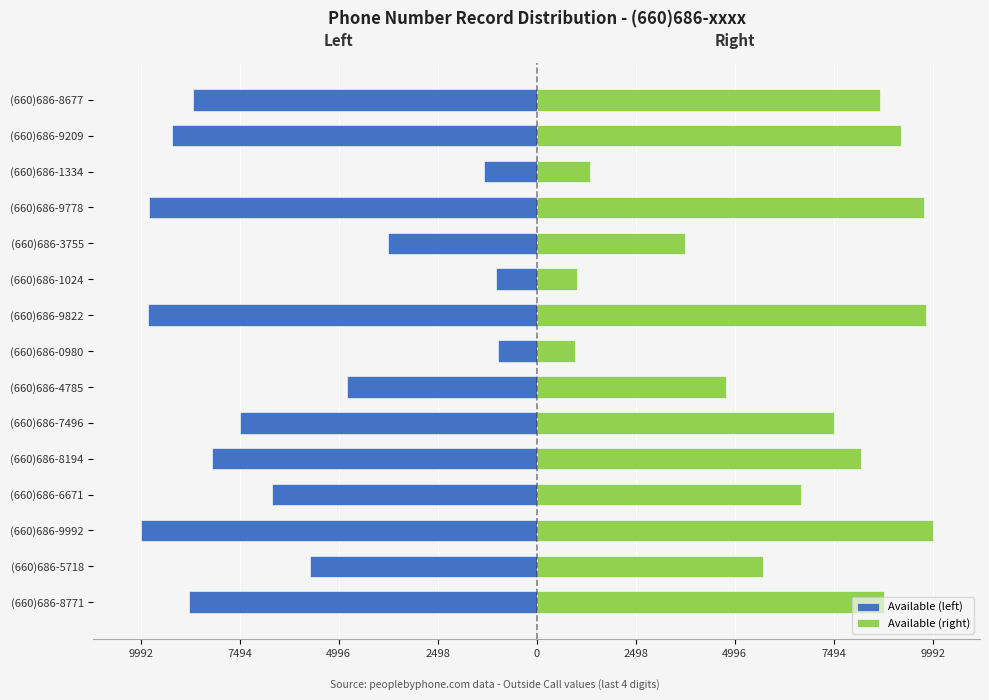

What is the value of the Available (left) bar at the 4th from the left?

-6671